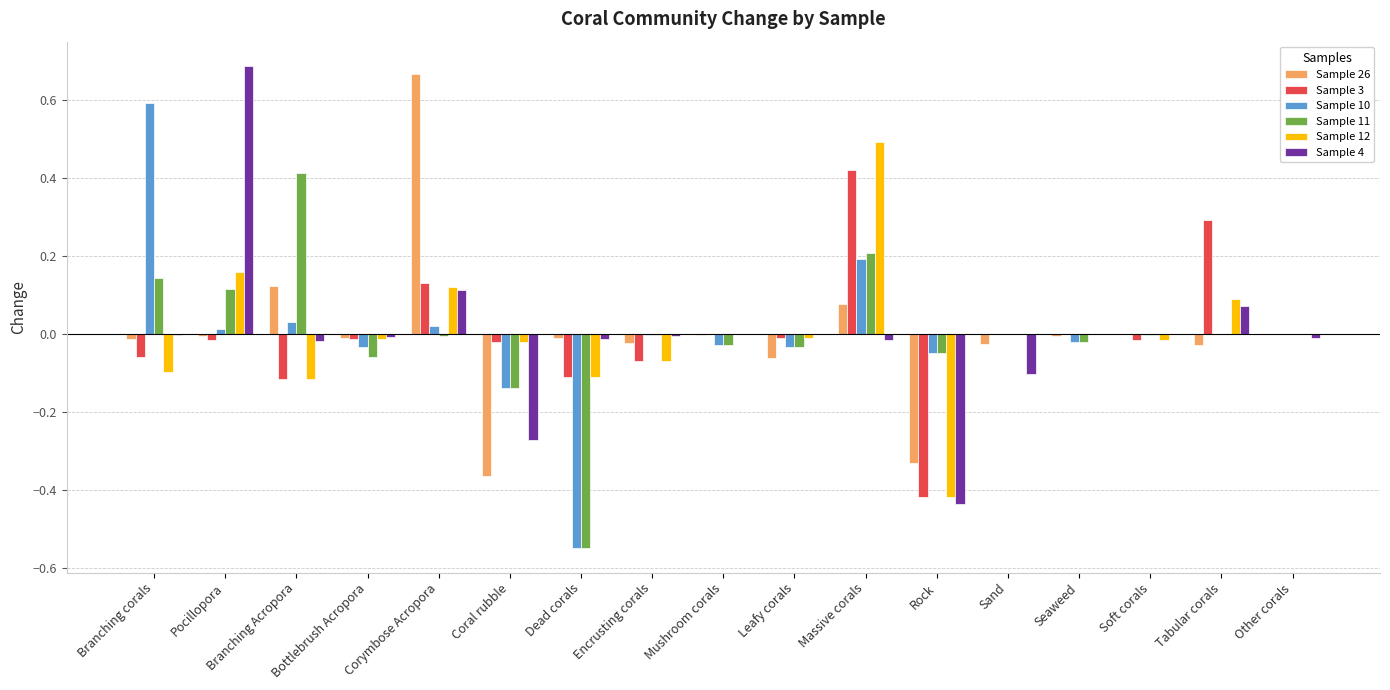

The value of Sample 12 at Other corals is -0.6. True or false?

False